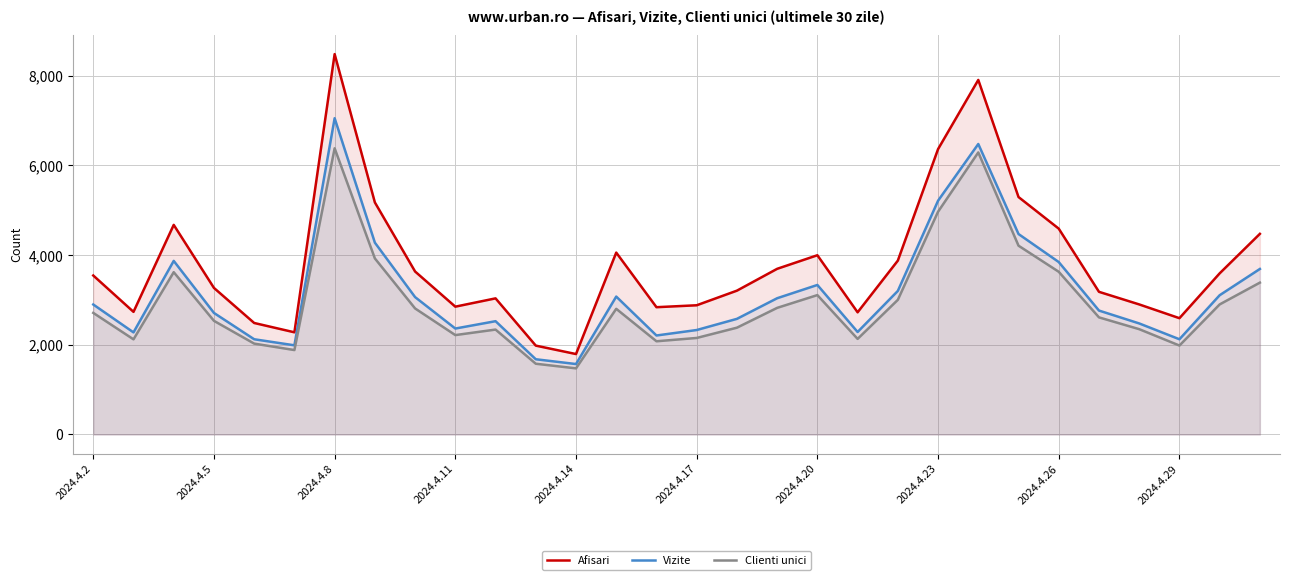

What is the greatest value displayed?

8484